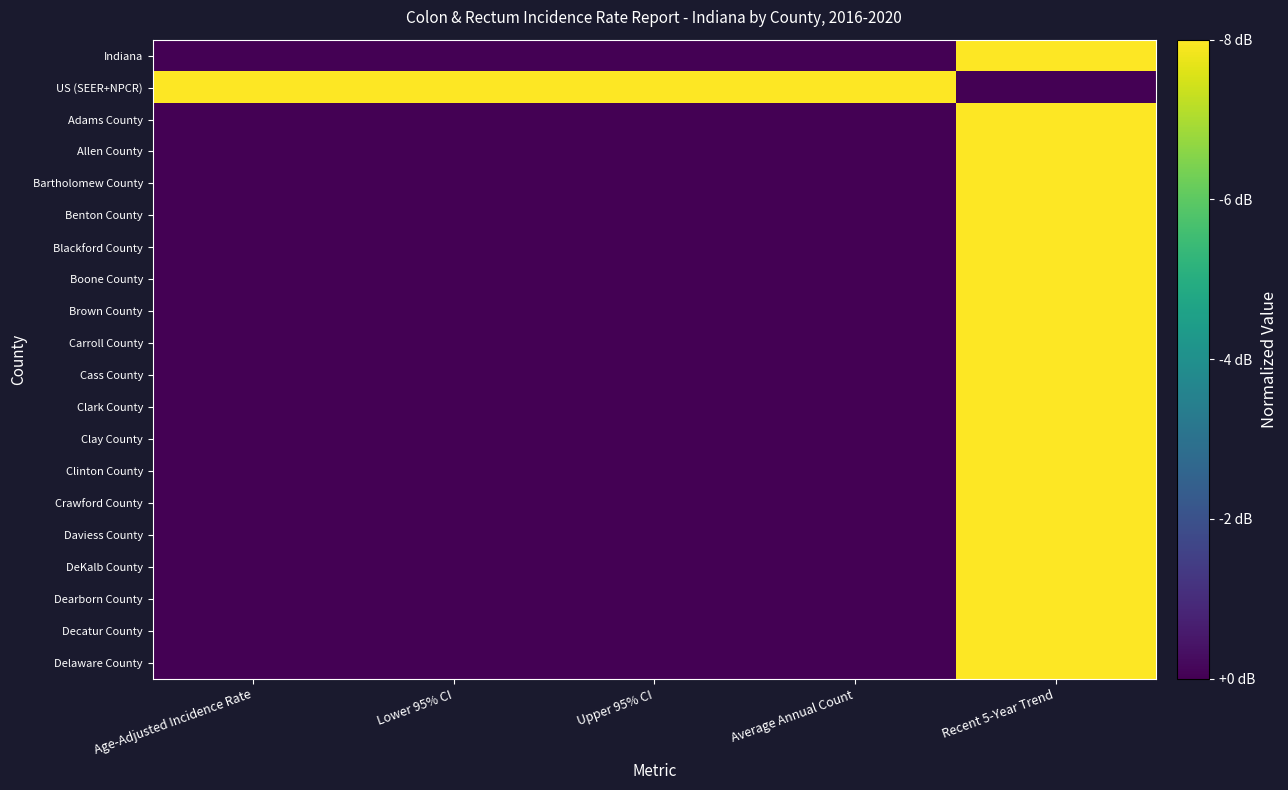

At Average Annual Count, list the series in order from smallest to largest.

Indiana, Adams County, Allen County, Bartholomew County, Benton County, Blackford County, Boone County, Brown County, Carroll County, Cass County, Clark County, Clay County, Clinton County, Crawford County, Daviess County, DeKalb County, Dearborn County, Decatur County, Delaware County, US (SEER+NPCR)